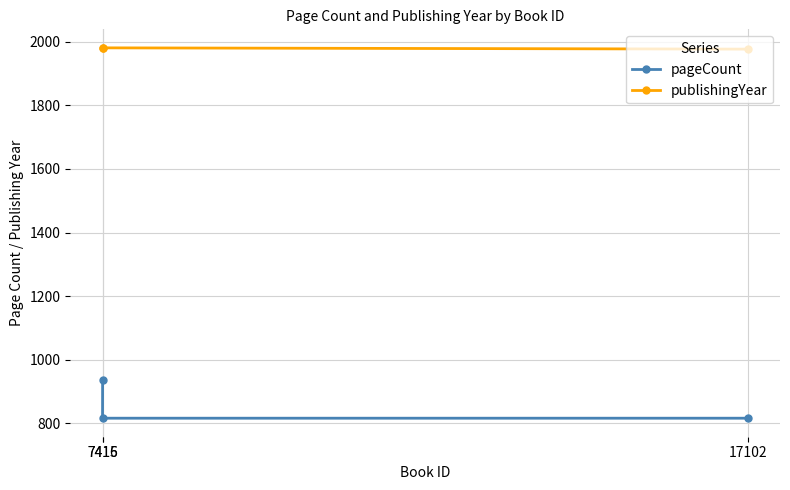

What is the smallest value displayed?

816